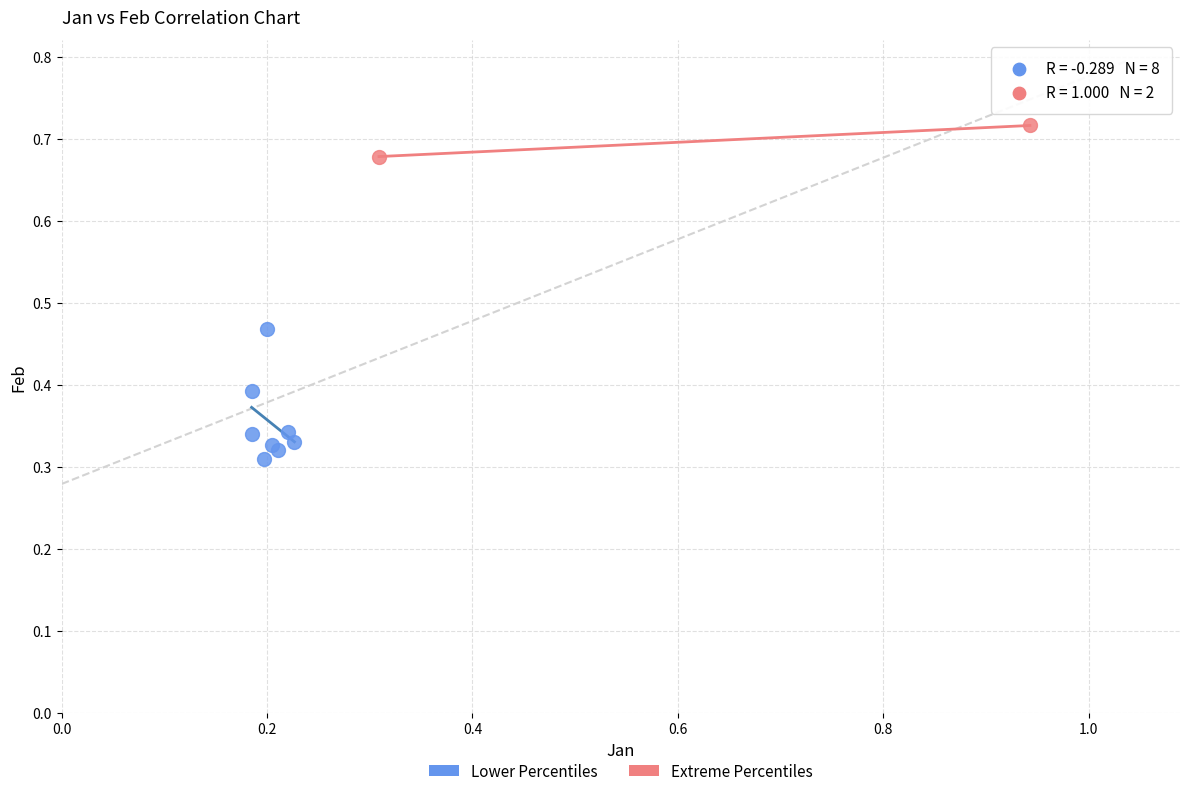

Which series has the widest spread of Y values?

Lower Percentiles